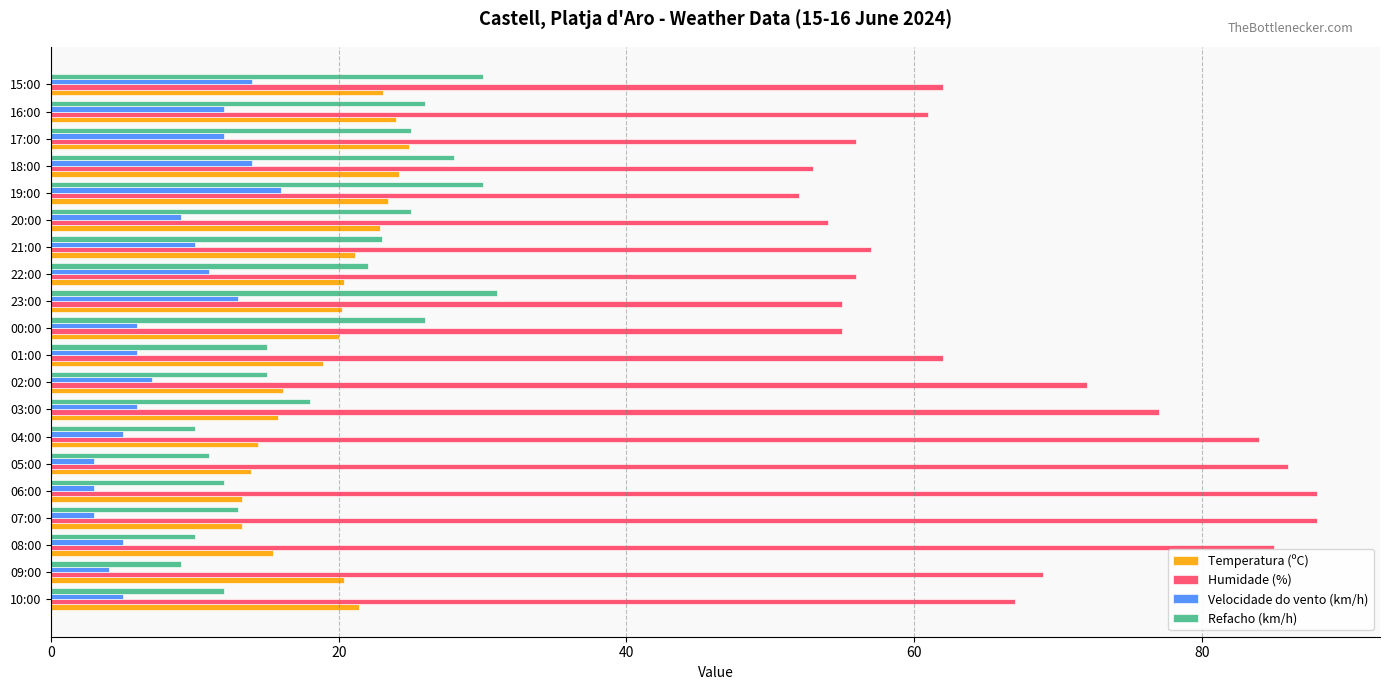

What is the highest value of the Velocidade do vento (km/h) series?

16.0